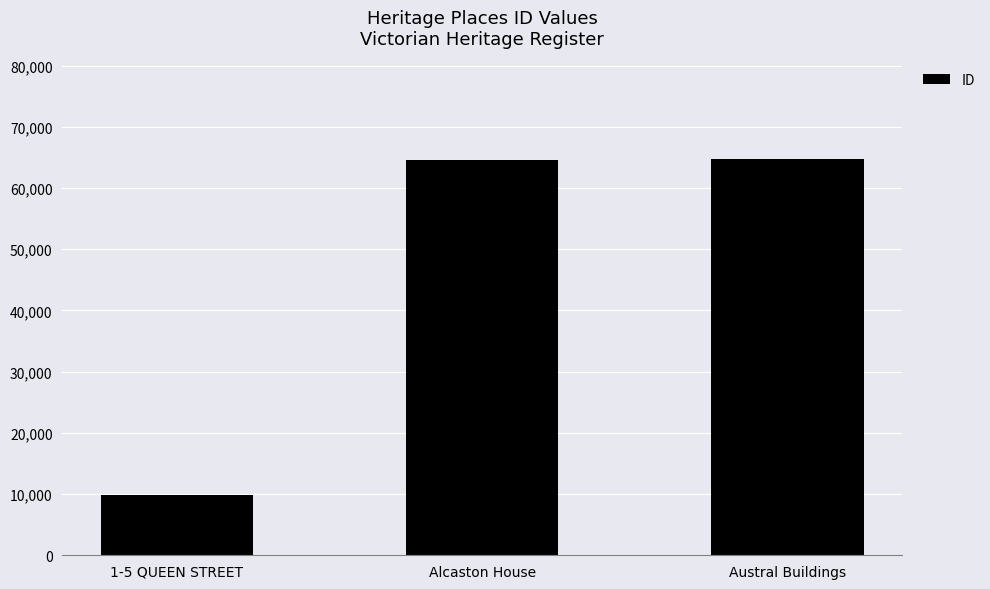

Are the bars grouped side by side (vs. stacked)?

No